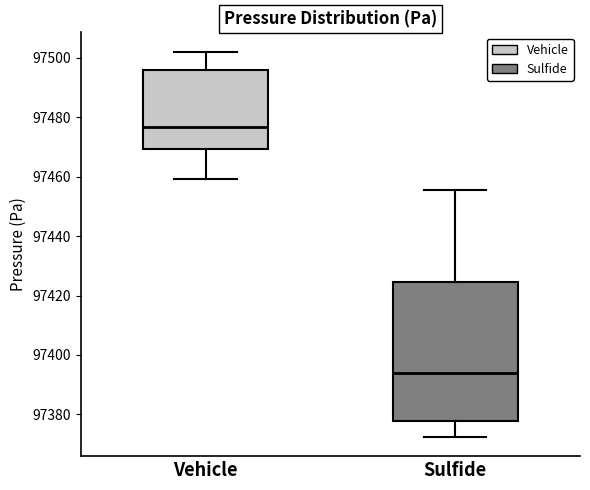

Reading left to right, read every box against the y-axis: the position of its median line, the range the box covers, and the ends of its whiskers. The values are not printed on the chart, so give them approximately, as read against the axis.

Vehicle: median 97476, box 97470 to 97496, whiskers 97460 to 97502
Sulfide: median 97394, box 97378 to 97424, whiskers 97372 to 97456